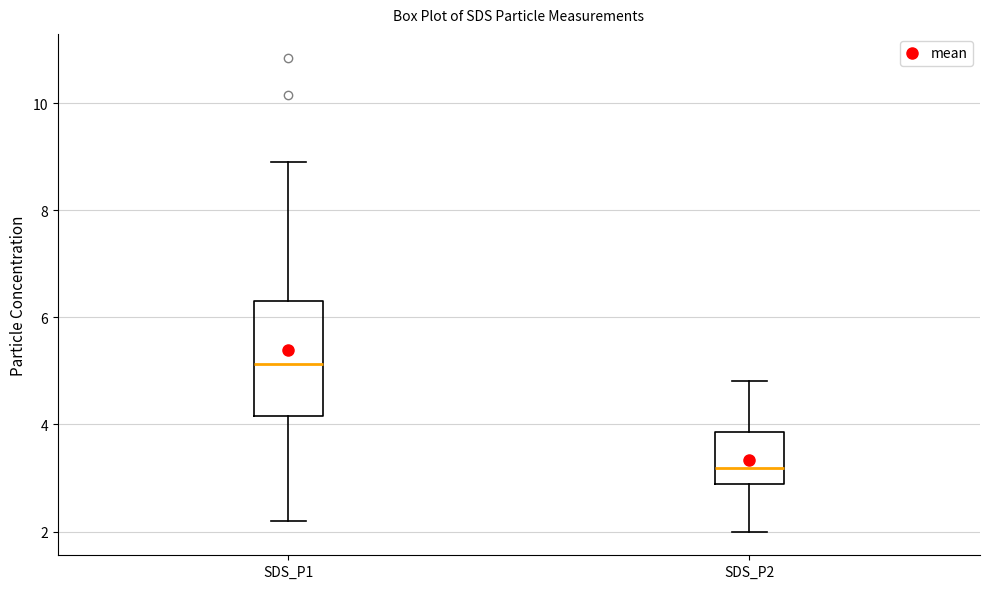

Which box's median line is the highest?

SDS_P1